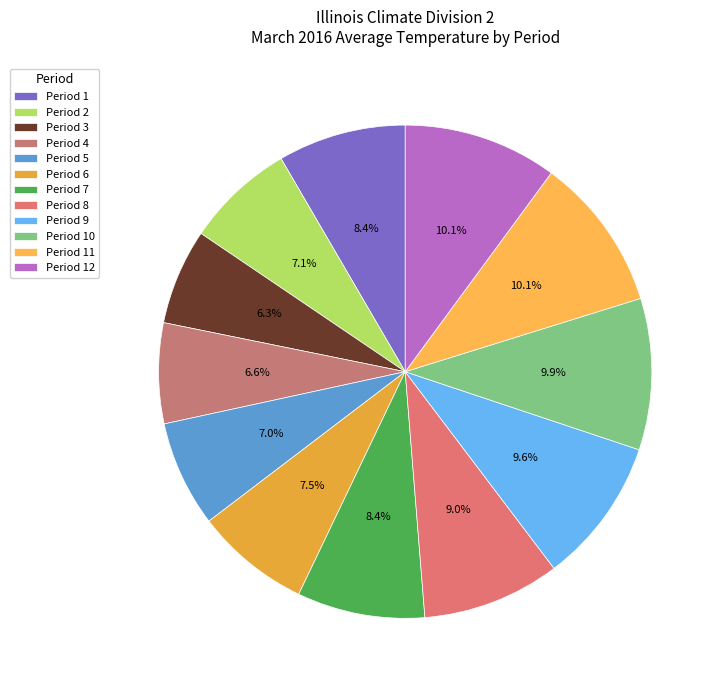

Combined, do Period 1 and Period 6 account for over 50%?

No